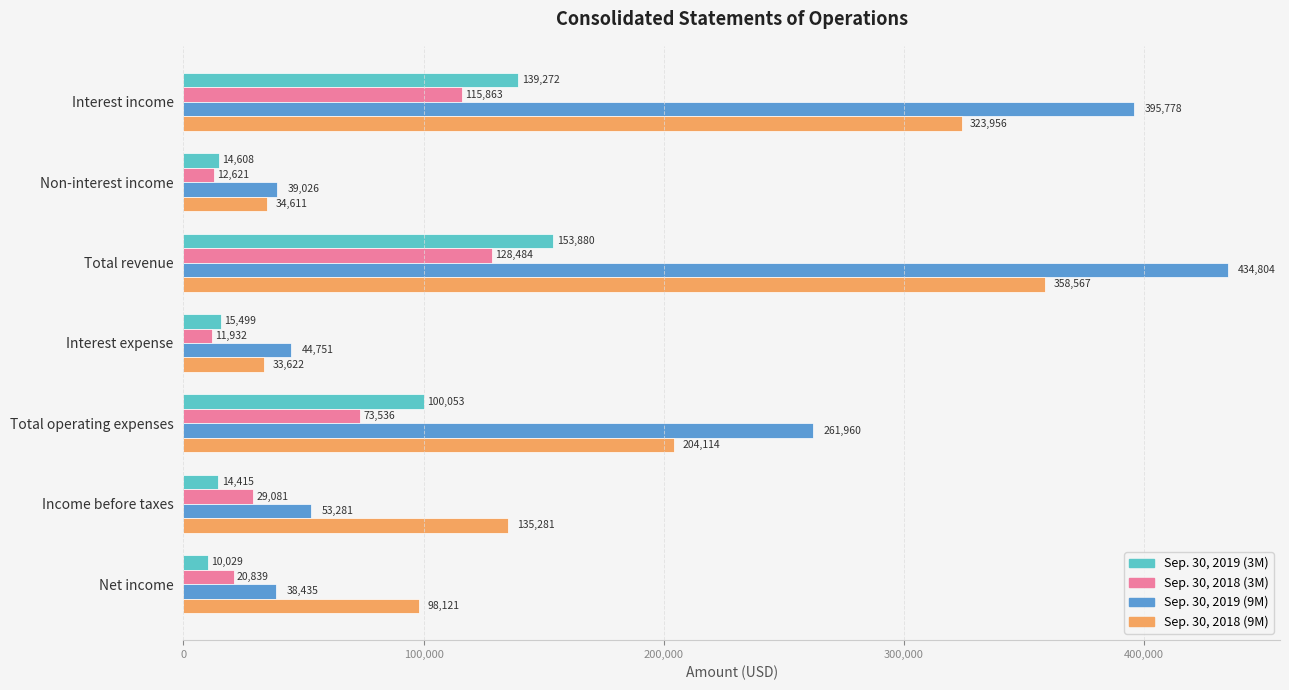

Which category has the highest value in the Sep. 30, 2018 (3M) series?

Total revenue